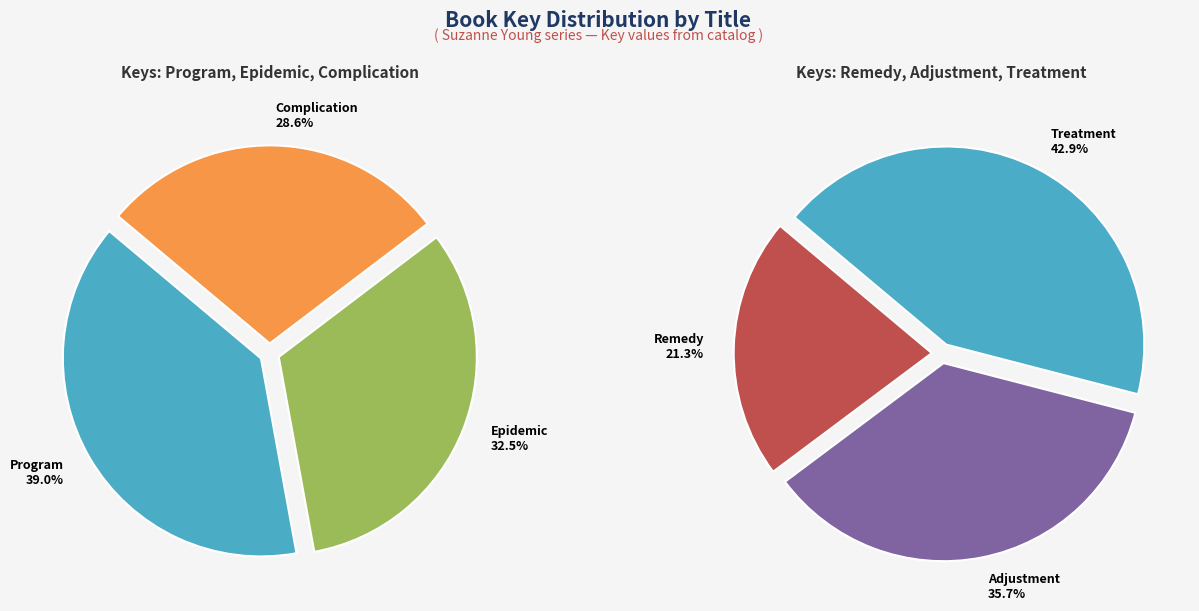

How many segments does this pie chart have?

6